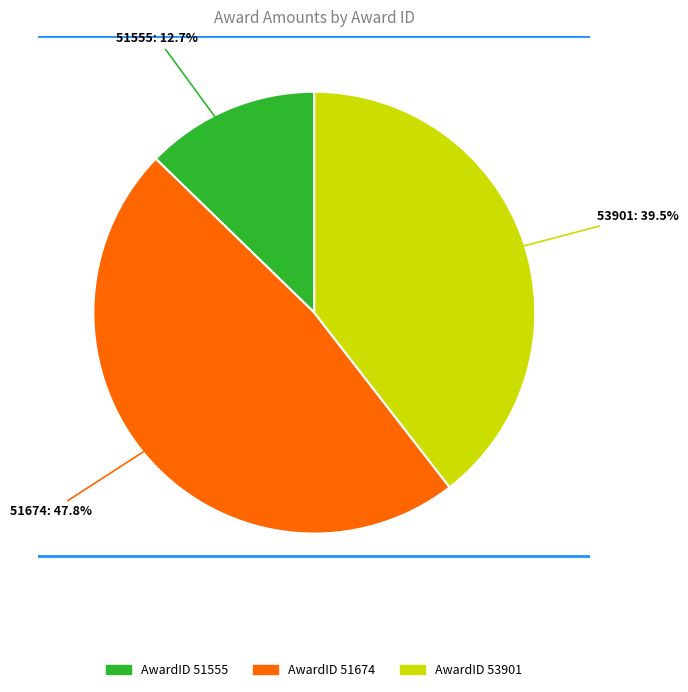

Between 53901 and 51555, which is larger?

53901